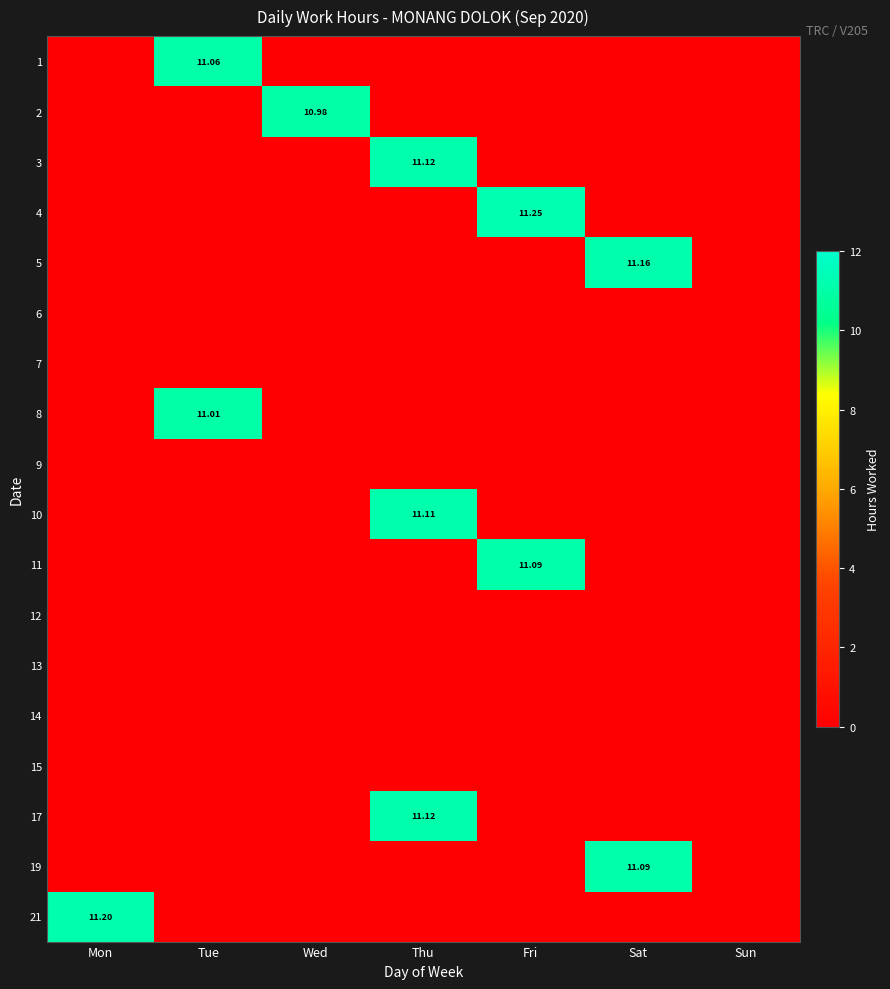

Count the number of categories in the chart.

7